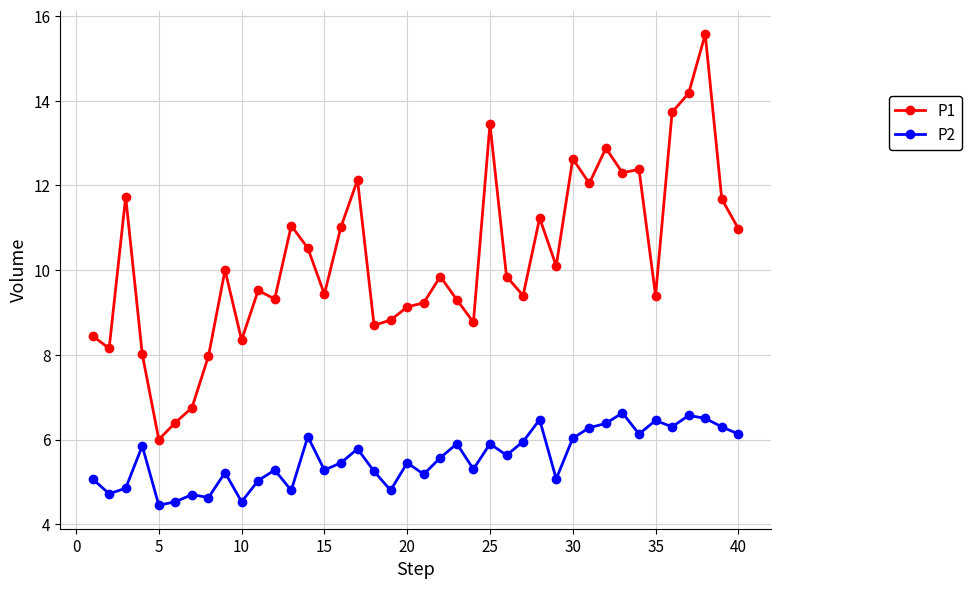

How many series are shown in this chart?

2